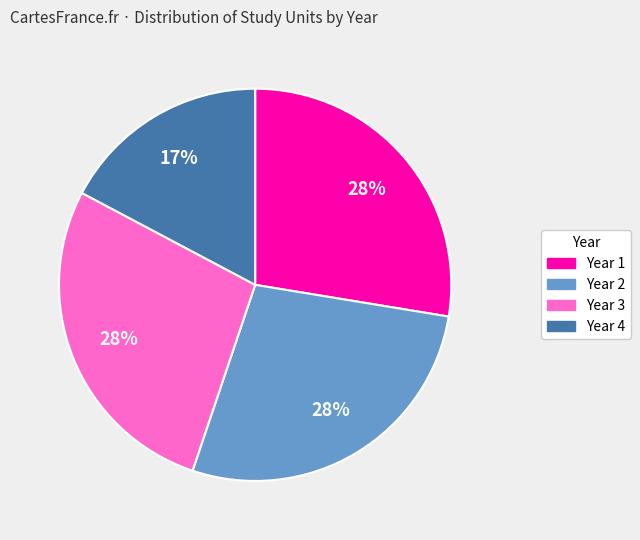

How many segments does this pie chart have?

4